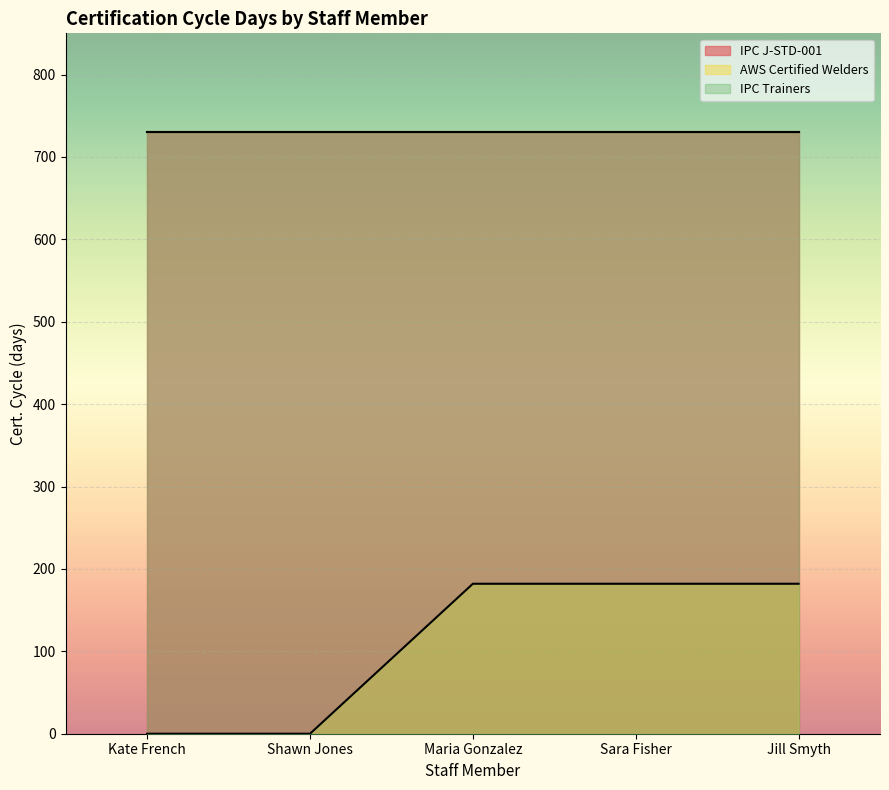

Is it true that IPC Trainers equals 1296 at Sara Fisher?

False